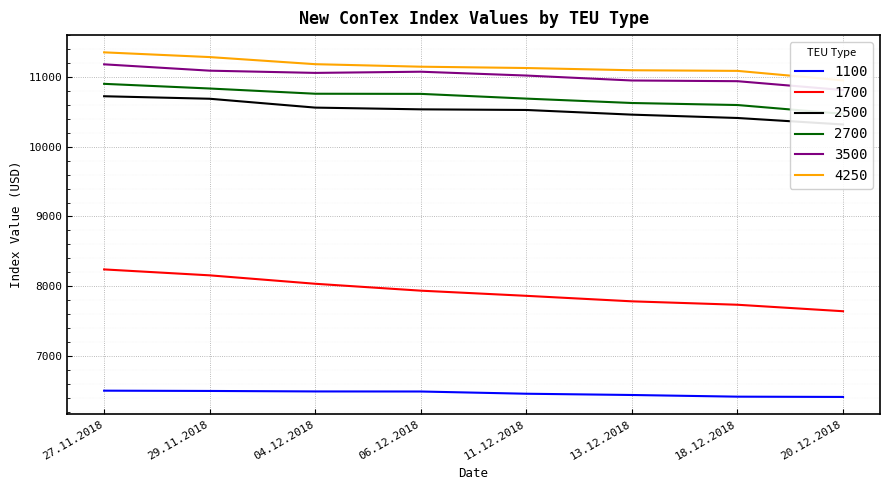

What is the sum of all 1100 values?

51691